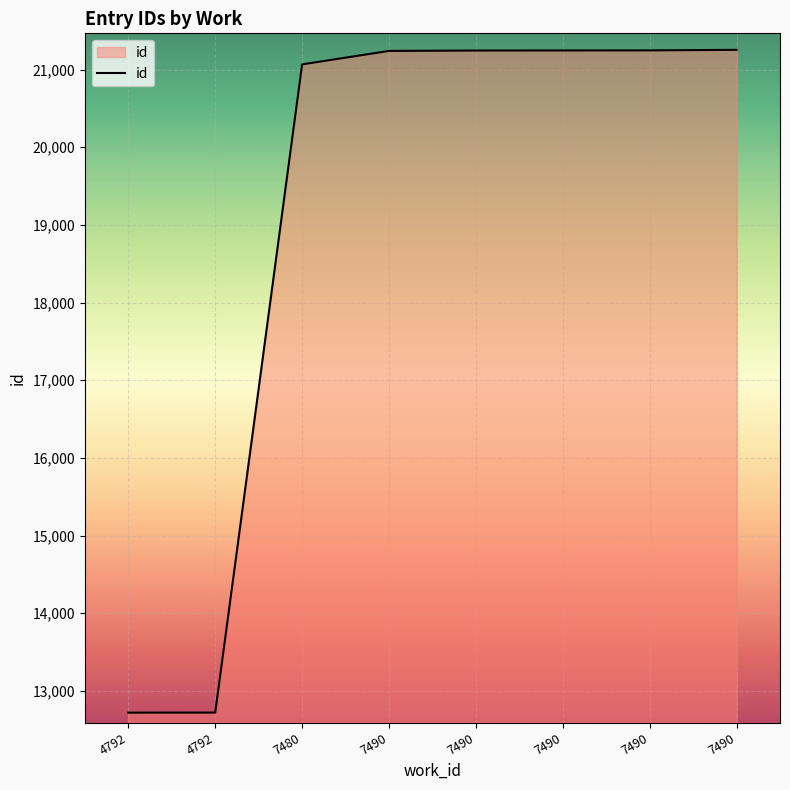

Approximately how many times larger is the value at 7490 compared to 7490?

1.0